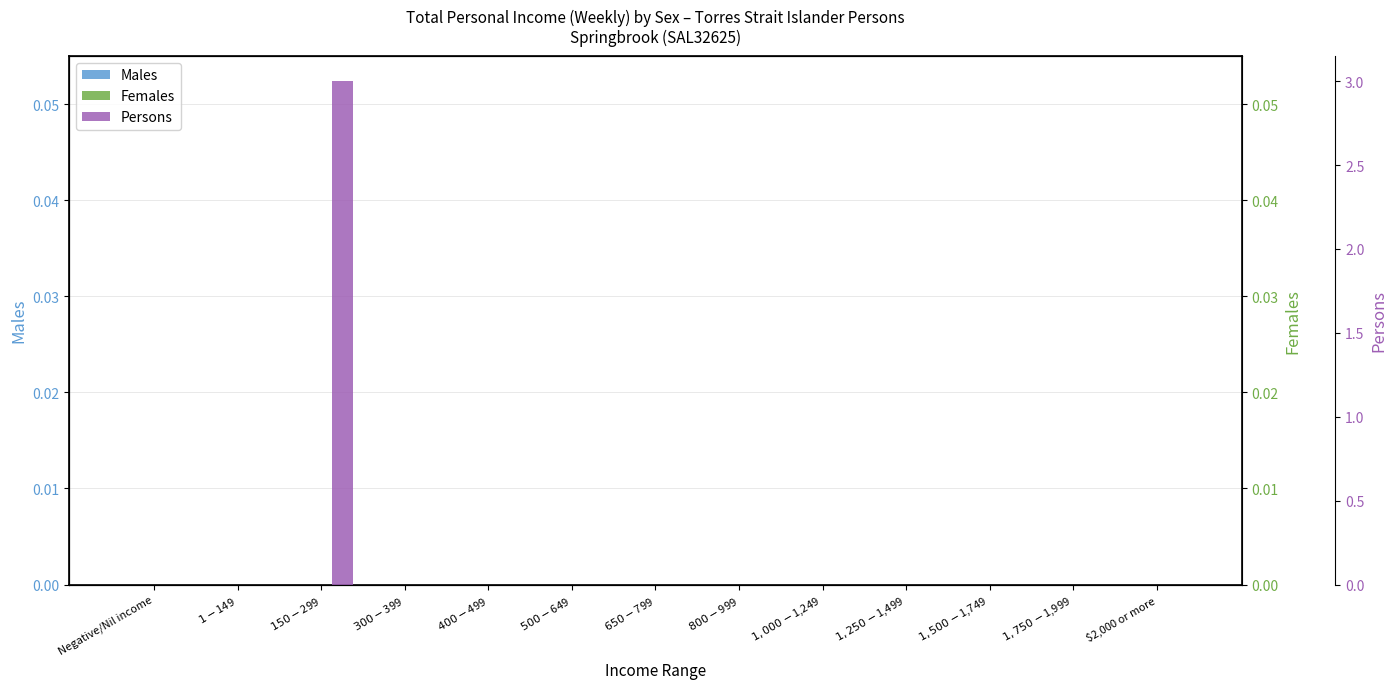

Rank the series by their maximum value, from lowest to highest.

Males, Females, Persons